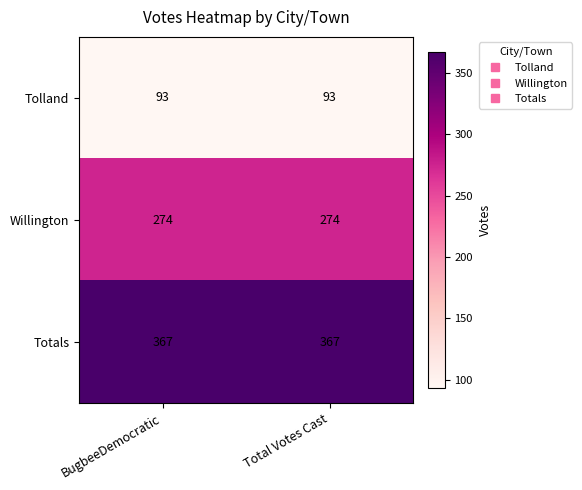

Reading left to right, list all the values displayed in this chart.

Tolland: 93	93
Willington: 274	274
Totals: 367	367